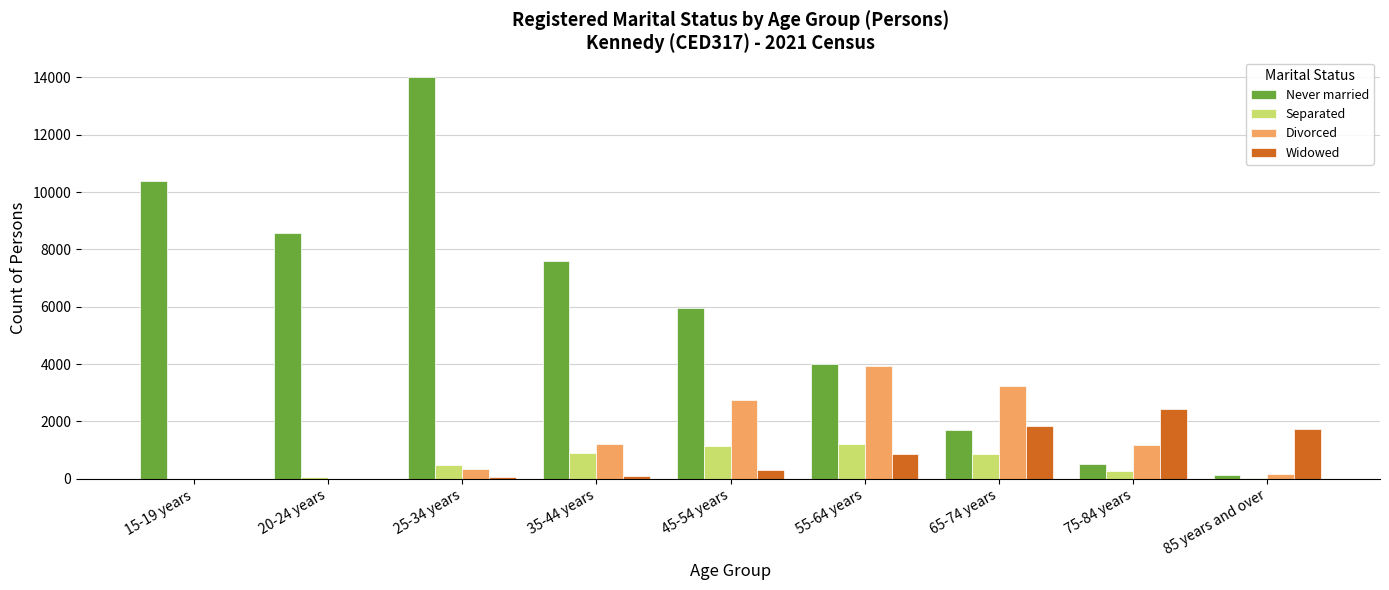

True or false: Never married has a value of 11258 at 35-44 years.

False